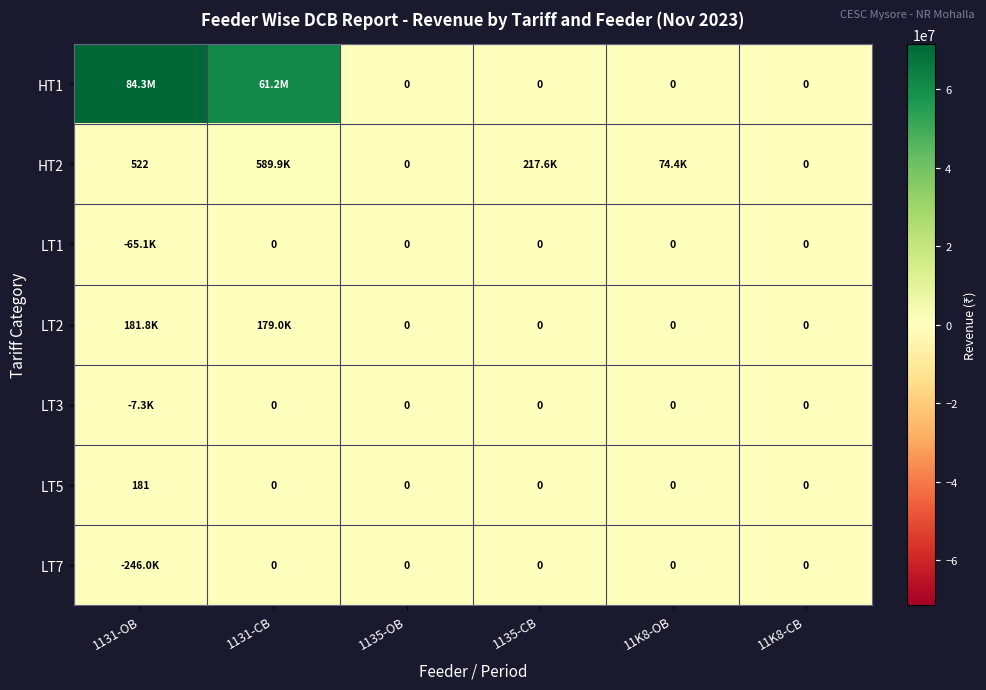

How many data points in LT5 are above 0?

1